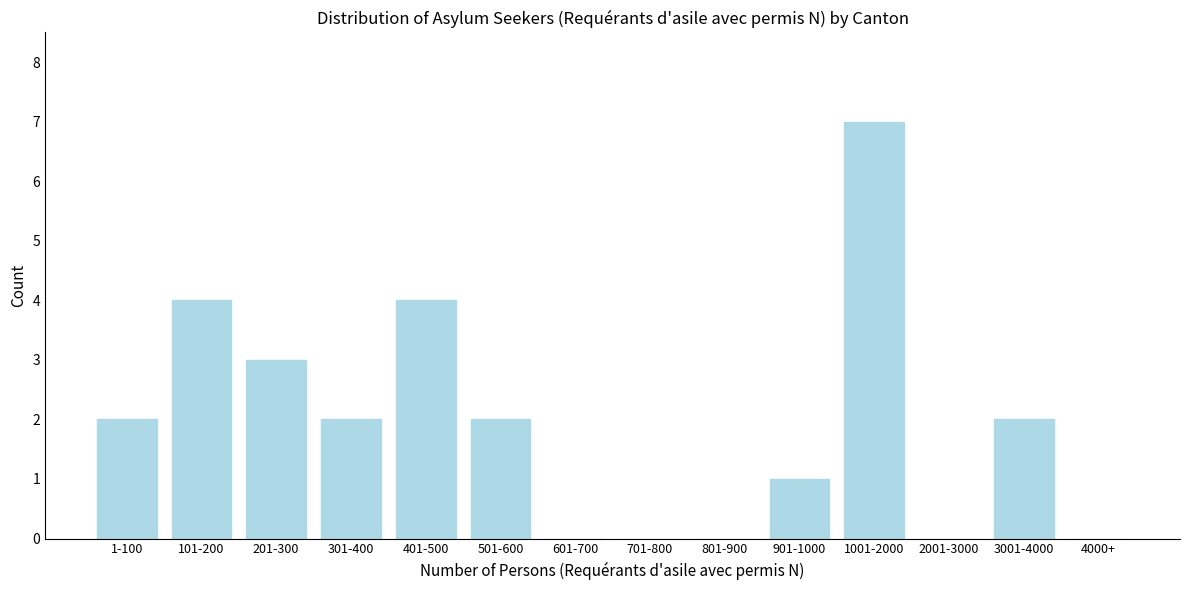

Reading right to left, extract all data points from this chart.

4000+=0	3001-4000=2	2001-3000=0	1001-2000=7	901-1000=1	801-900=0	701-800=0	601-700=0	501-600=2	401-500=4	301-400=2	201-300=3	101-200=4	1-100=2